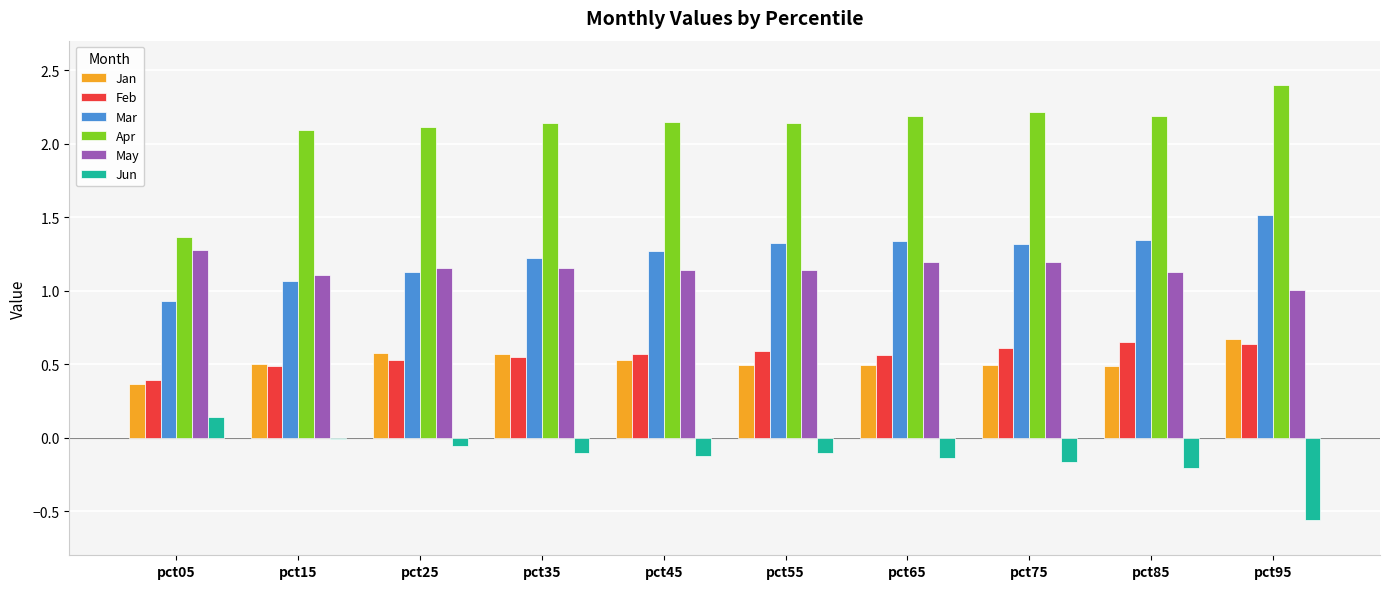

What is the difference between the second highest and minimum values in the Feb series?

0.2